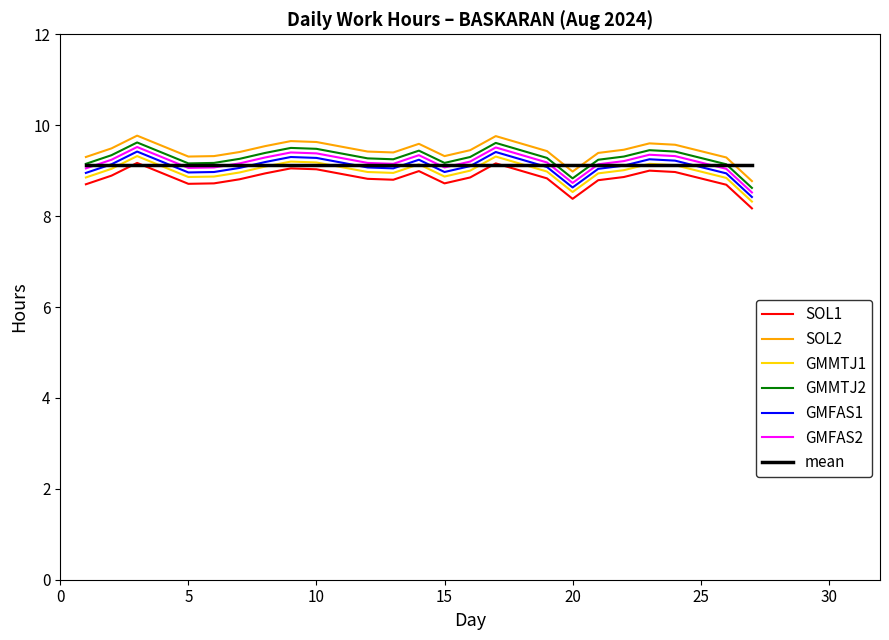

What is the minimum value for GMFAS2?

8.5